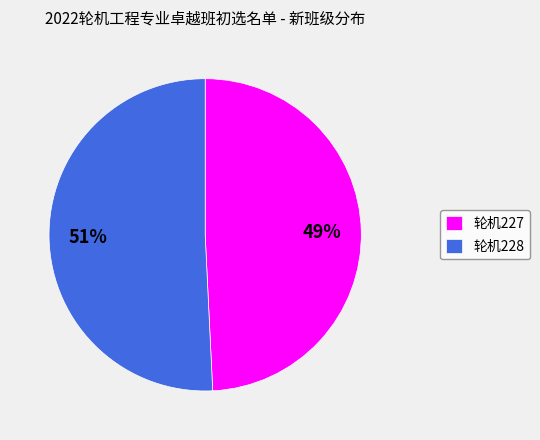

To the nearest percent, what is the difference between the largest and smallest slice percentages?

2%